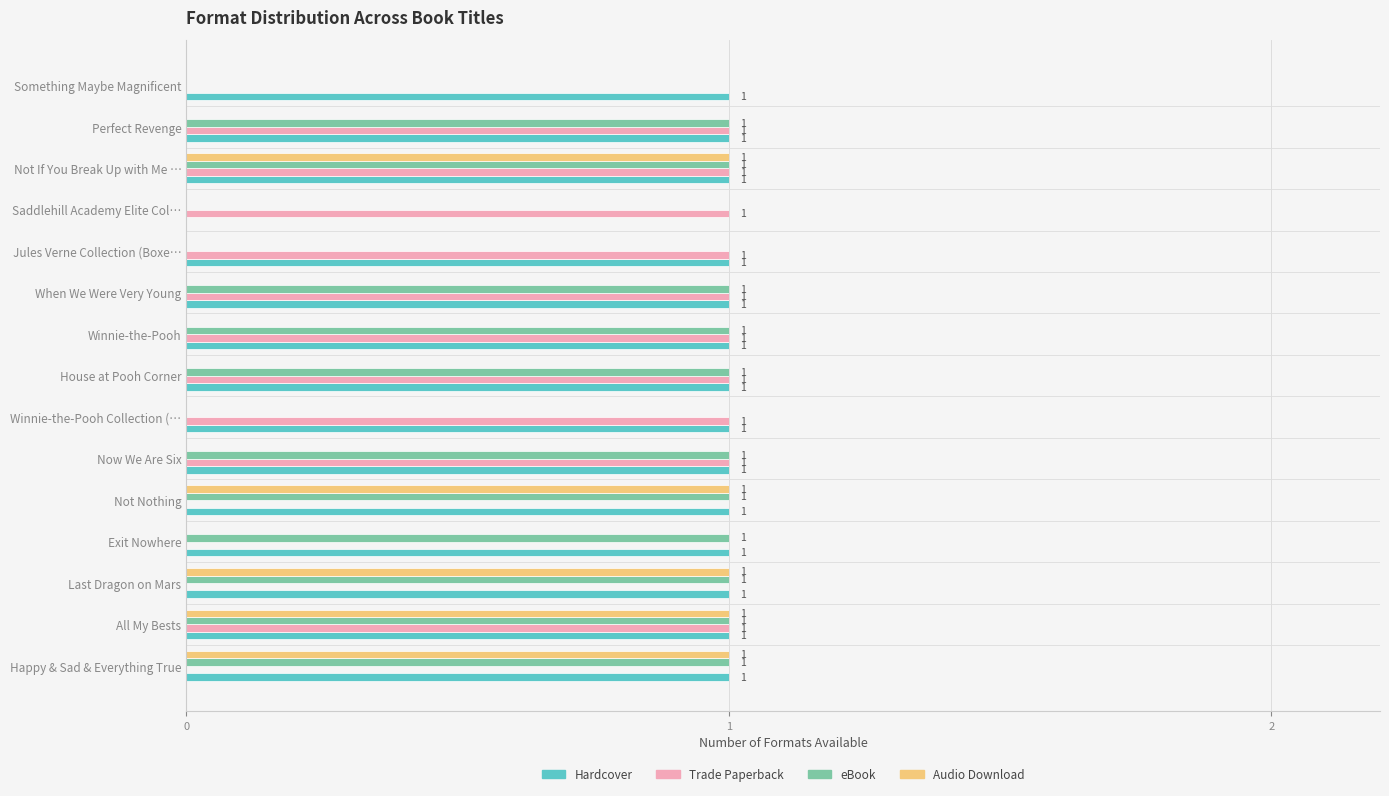

How many Trade Paperback values are between 0 and 1?

15